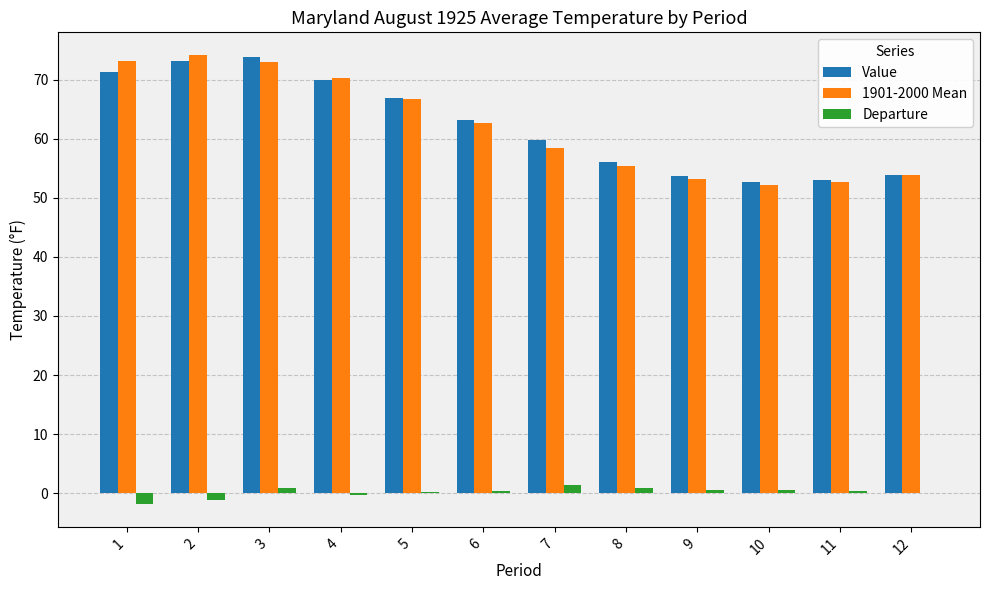

Is the value of Departure at 6 greater than the value of Value at 5?

No